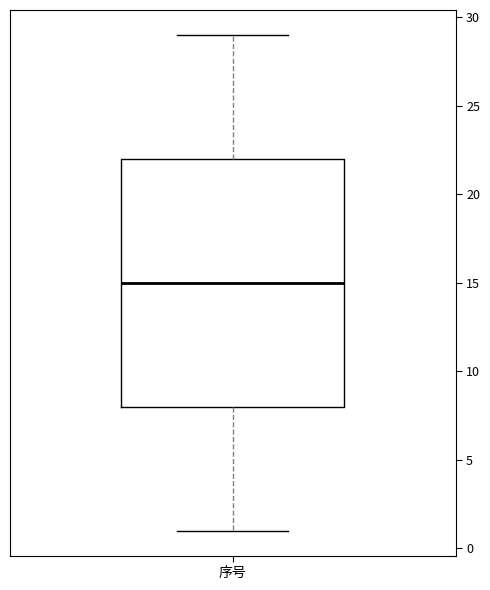

Transcribe this box plot: give where the median line is, the range the box spans, and where the two whiskers end, as read against the y-axis. The values are not printed on the chart, so give them approximately, as read against the axis.

median 15, box 8 to 22, whiskers 1 to 29